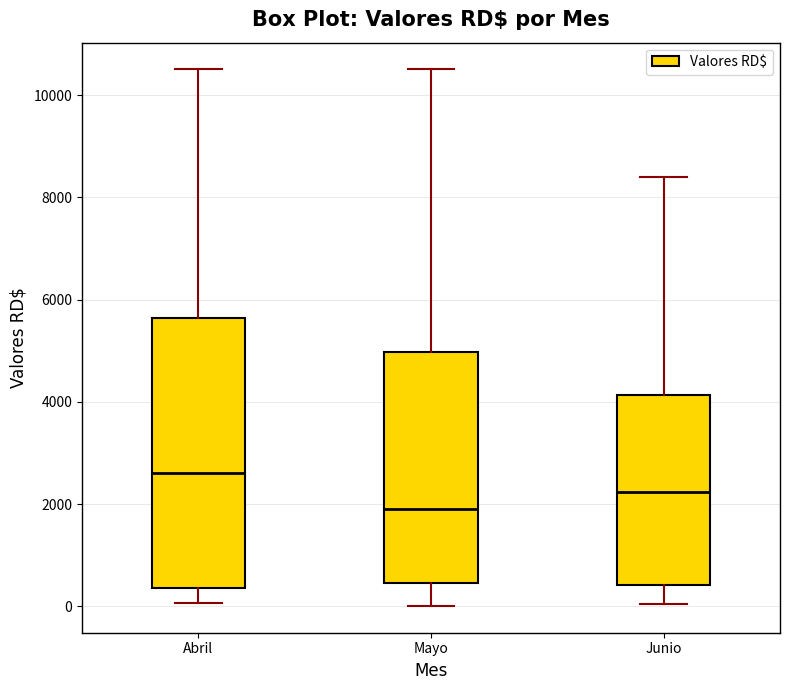

Reading left to right, transcribe this box plot: for each box, give where its median line is, the range the box spans, and where its two whiskers end, as read against the y-axis. The values are not printed on the chart, so give them approximately, as read against the axis.

Abril: median 2600, box 400 to 5600, whiskers 0 to 10600
Mayo: median 1800, box 400 to 5000, whiskers 0 to 10600
Junio: median 2200, box 400 to 4200, whiskers 0 to 8400